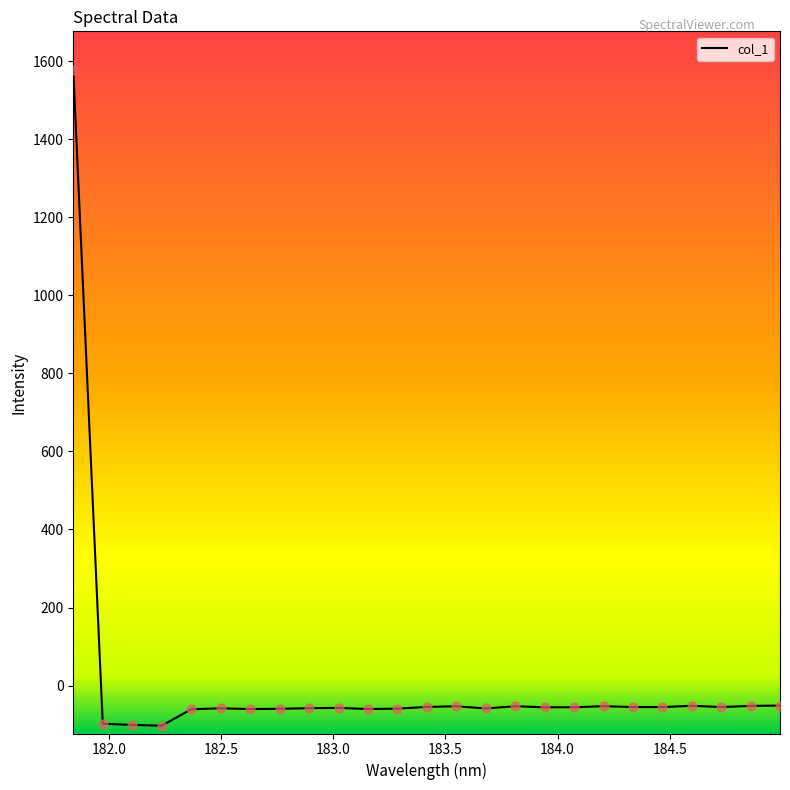

What is the minimum value shown in the chart?

-102.8